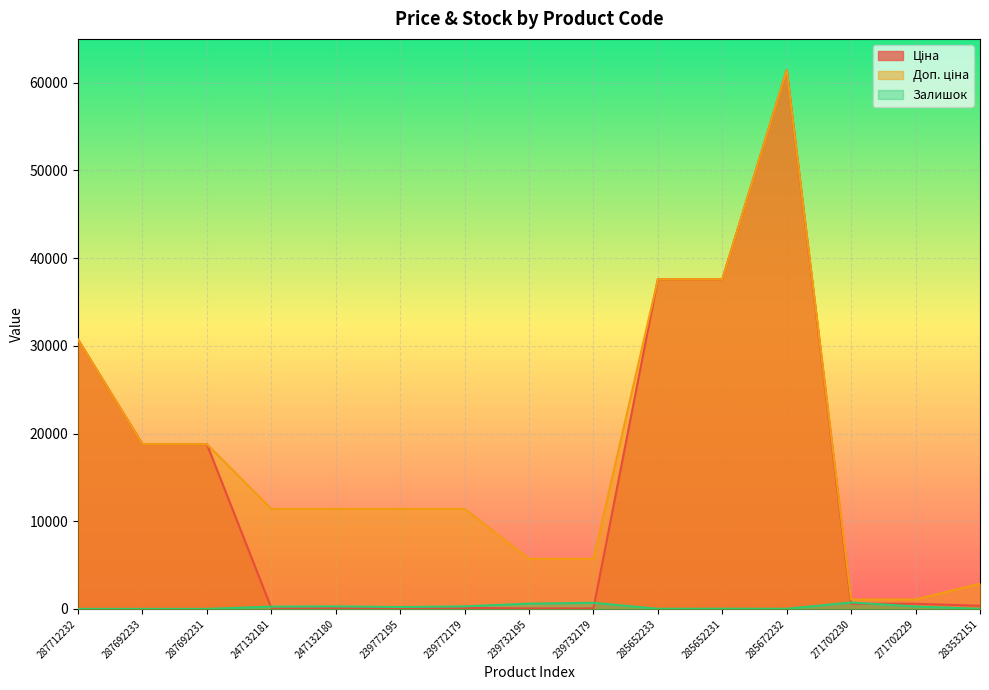

Which has a higher value, 239732179 or 239732195?

239732179